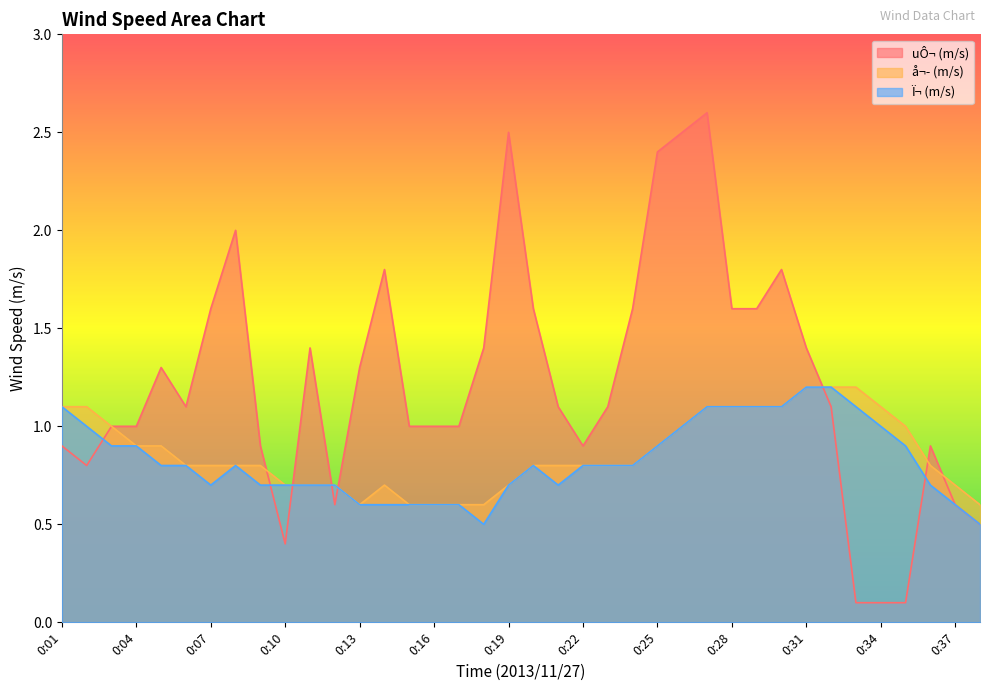

What is the minimum value shown in the chart?

0.1